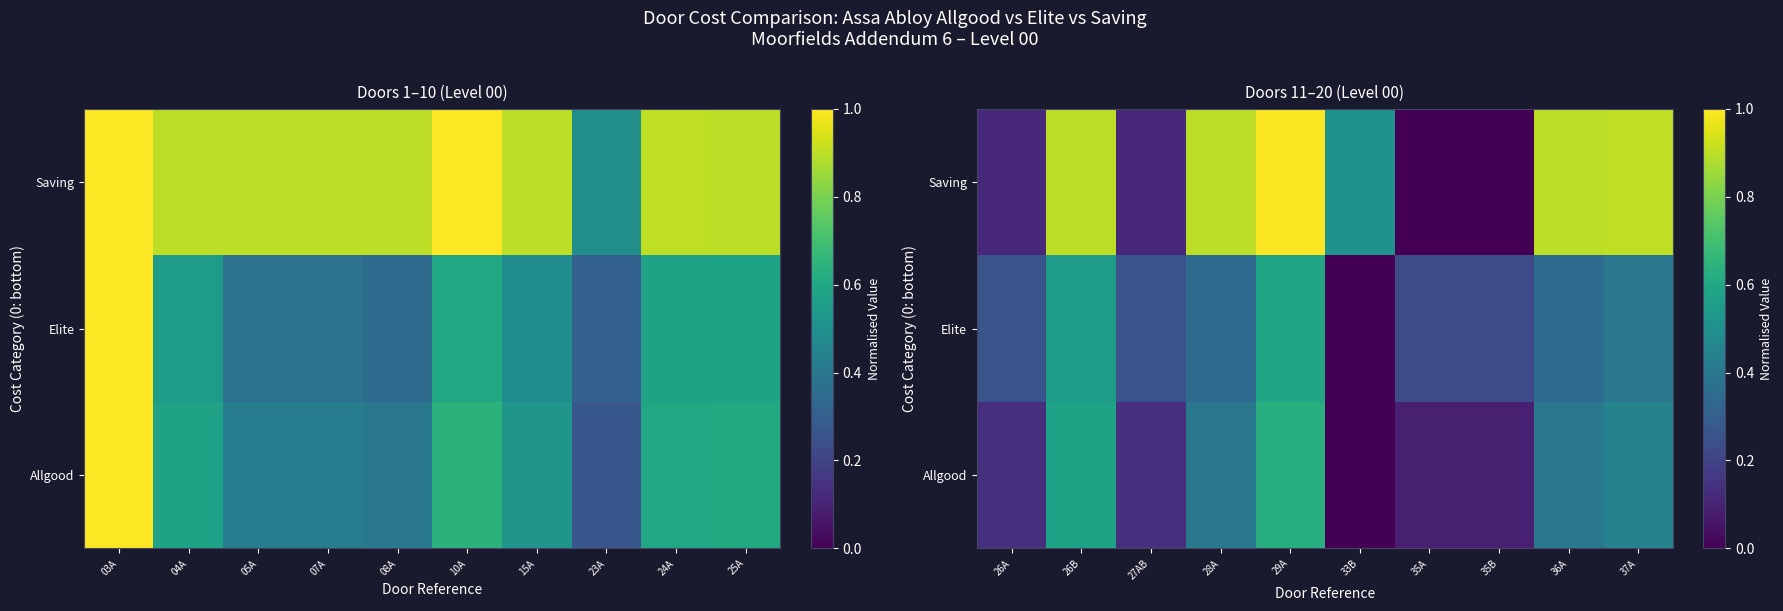

What value does the Elite series have at 26B?

0.6